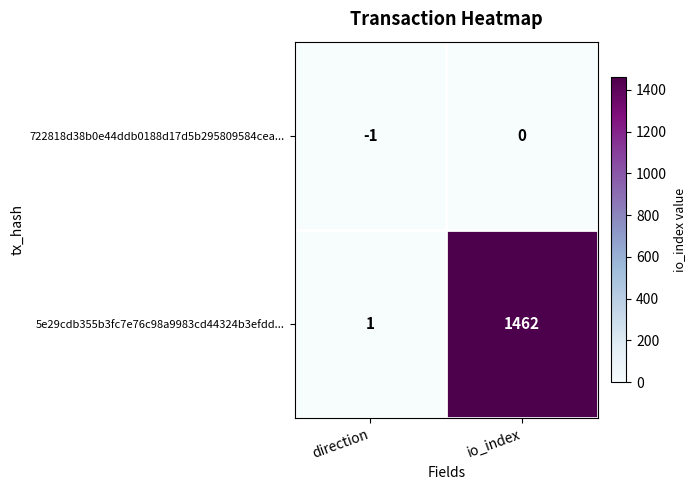

At how many categories does at least one series exceed 749?

1